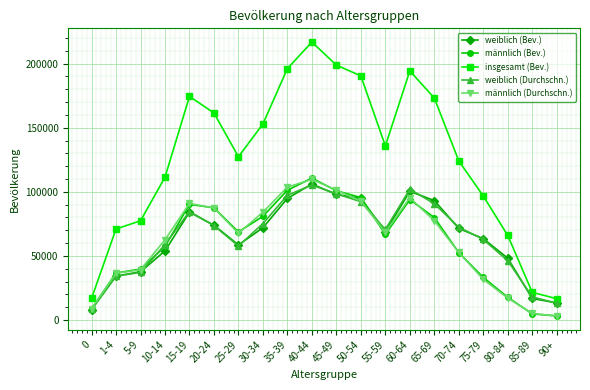

In männlich (Bev.), how many points are lower than both neighbors (excluding endpoints)?

2